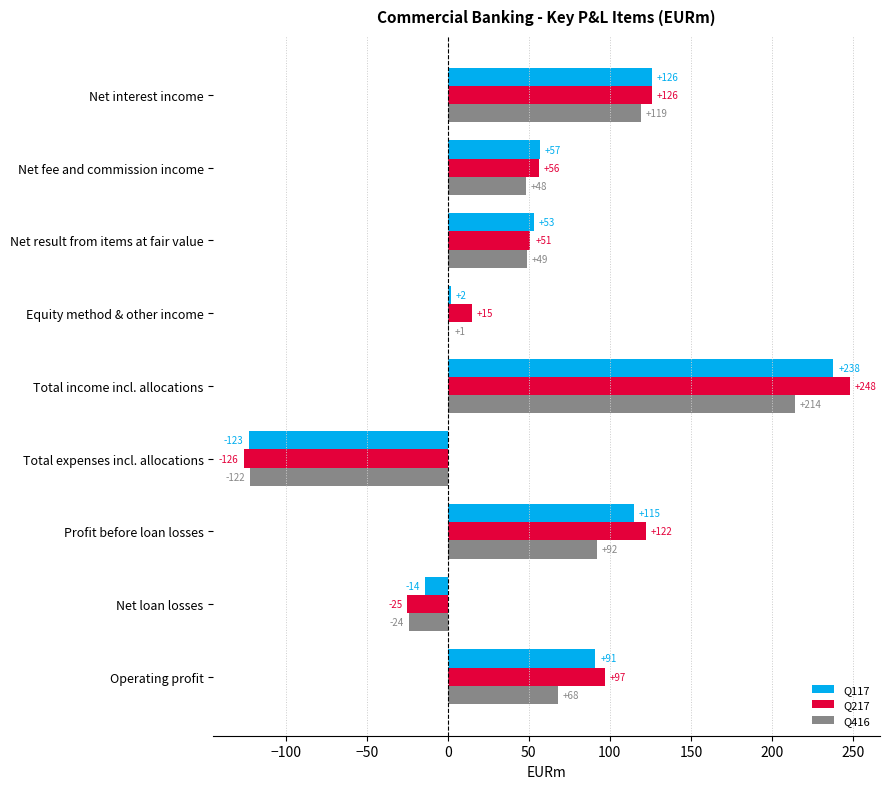

At which category is the sum across all series the highest?

Total income incl. allocations